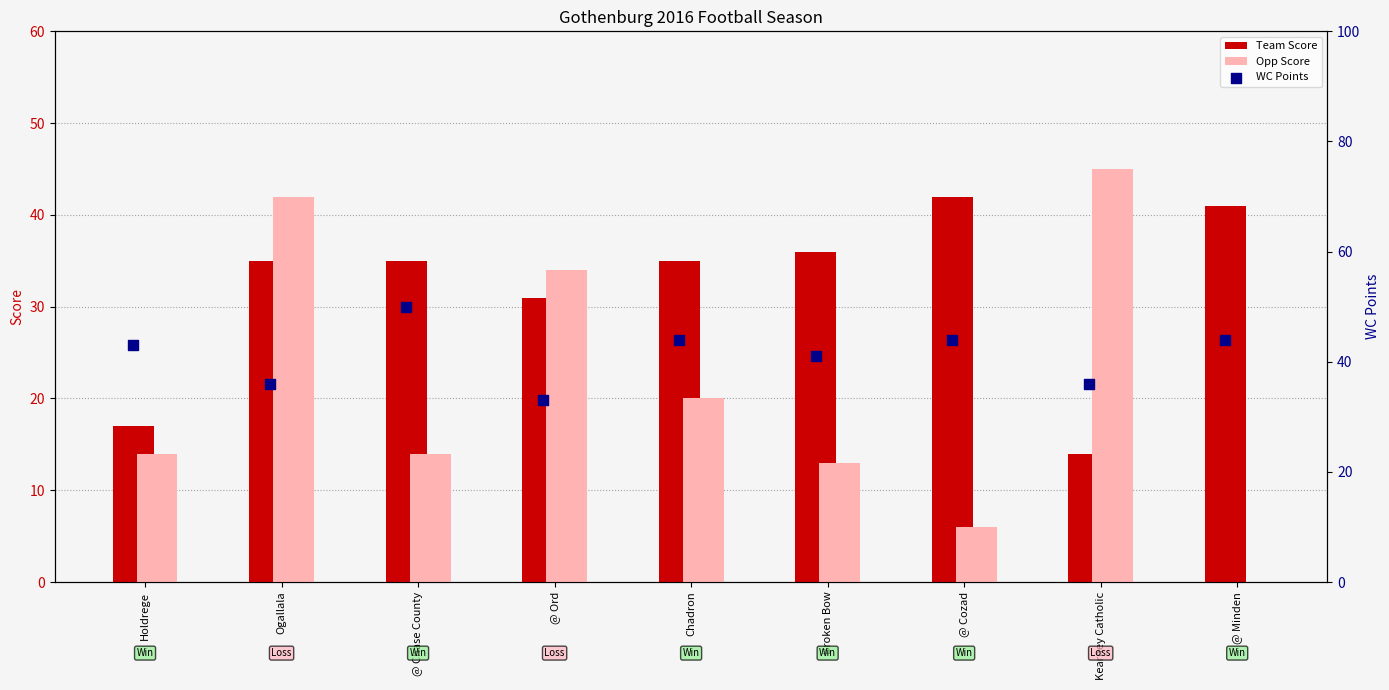

Is the value of Team Score at @ Cozad greater than the value of Opp Score at Chadron?

Yes